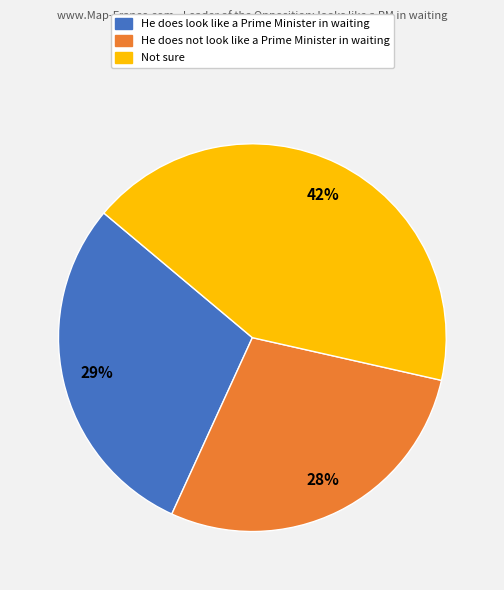

To the nearest percent, what is the average slice percentage?

33%